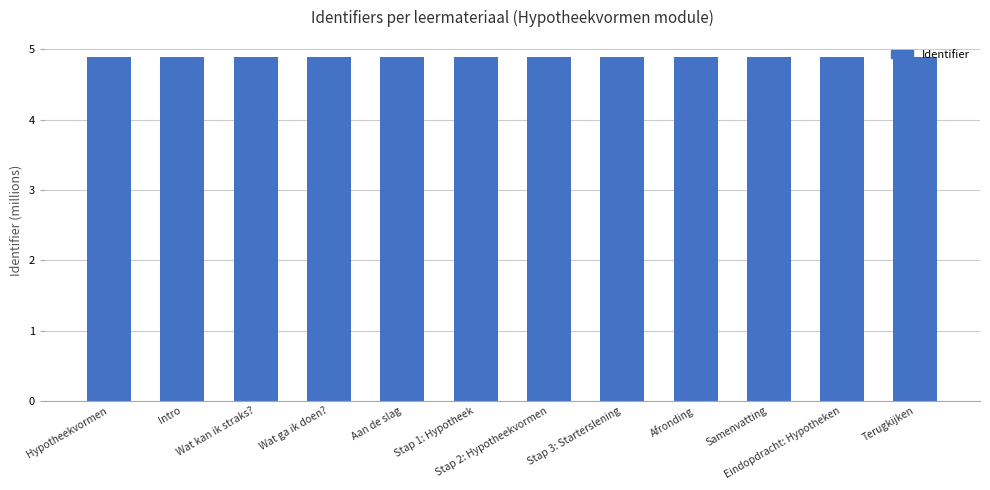

What is the greatest value displayed?

4.9